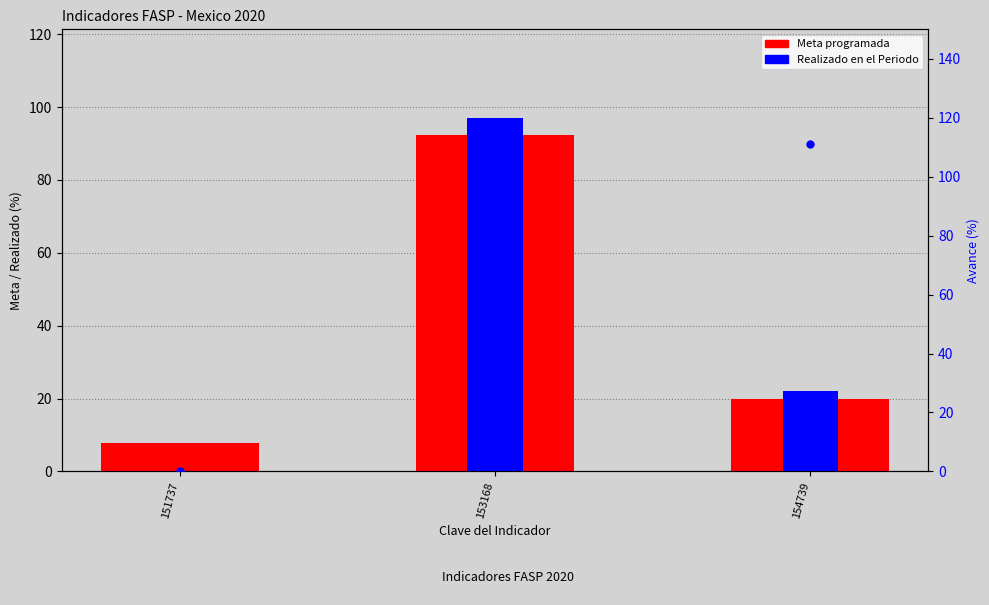

How many values in the Avance (%) series are below 105?

1